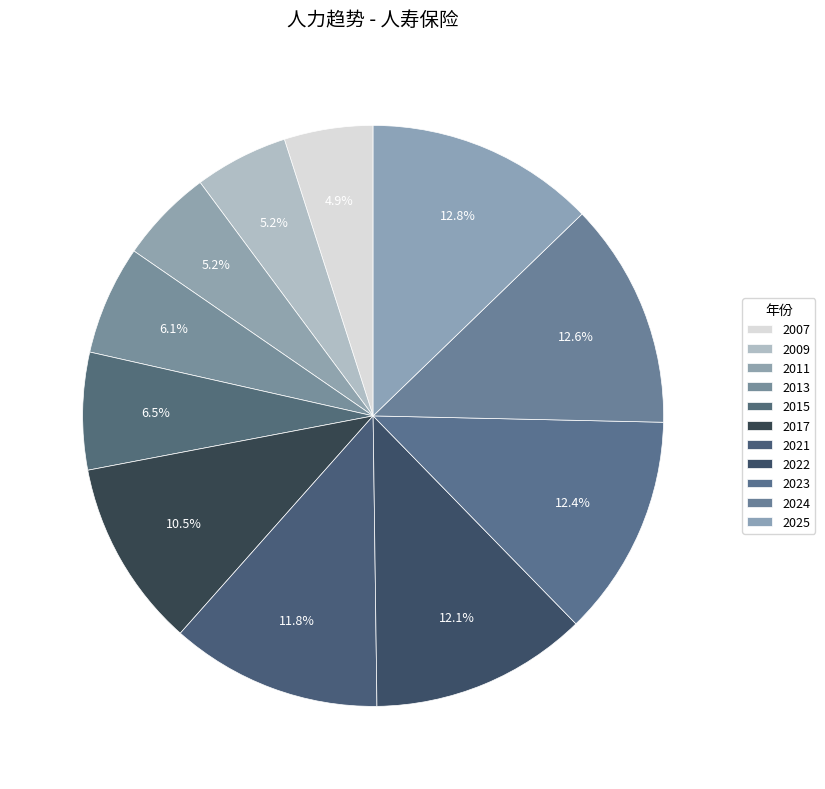

How many slices are in this pie chart?

11